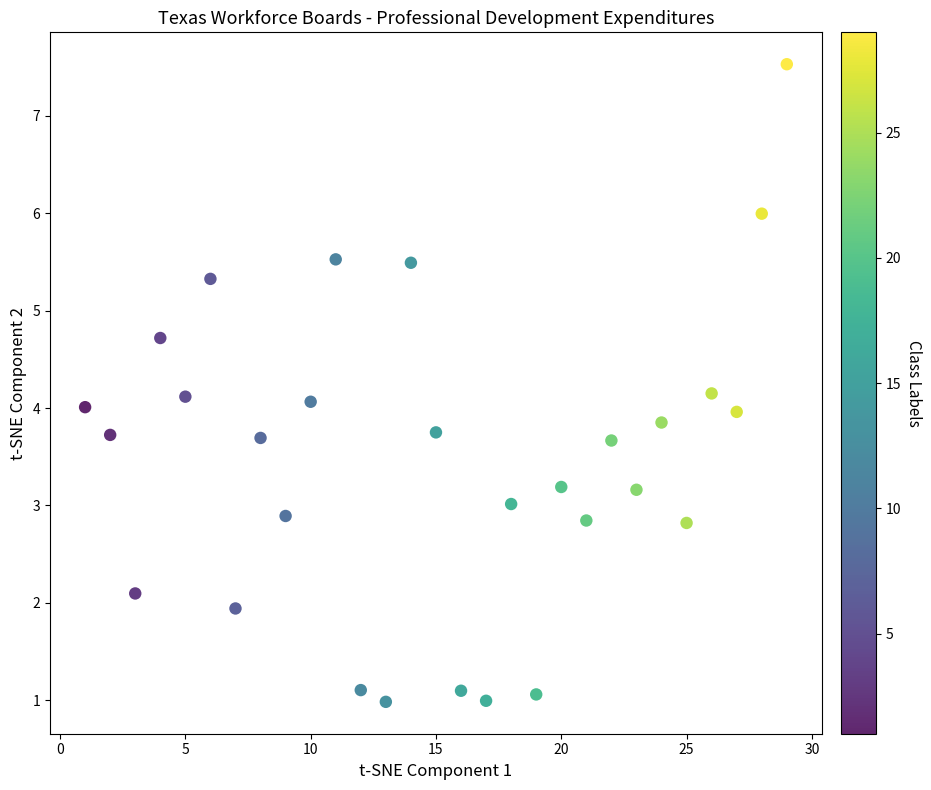

What is the range of Y values (max minus min)?

6.5